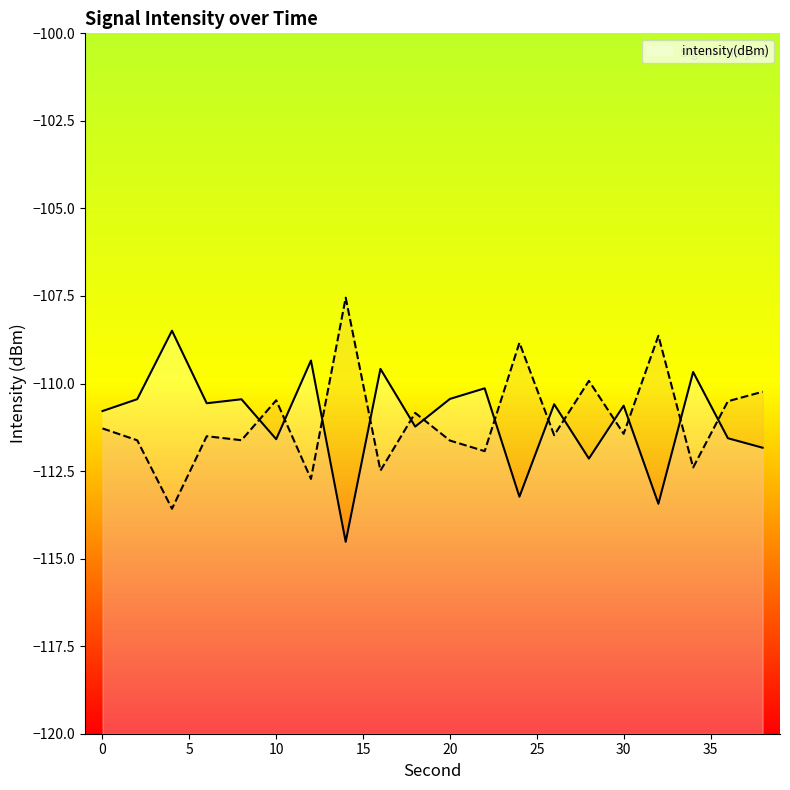

Is it true that the value at 12 is -109.3?

True